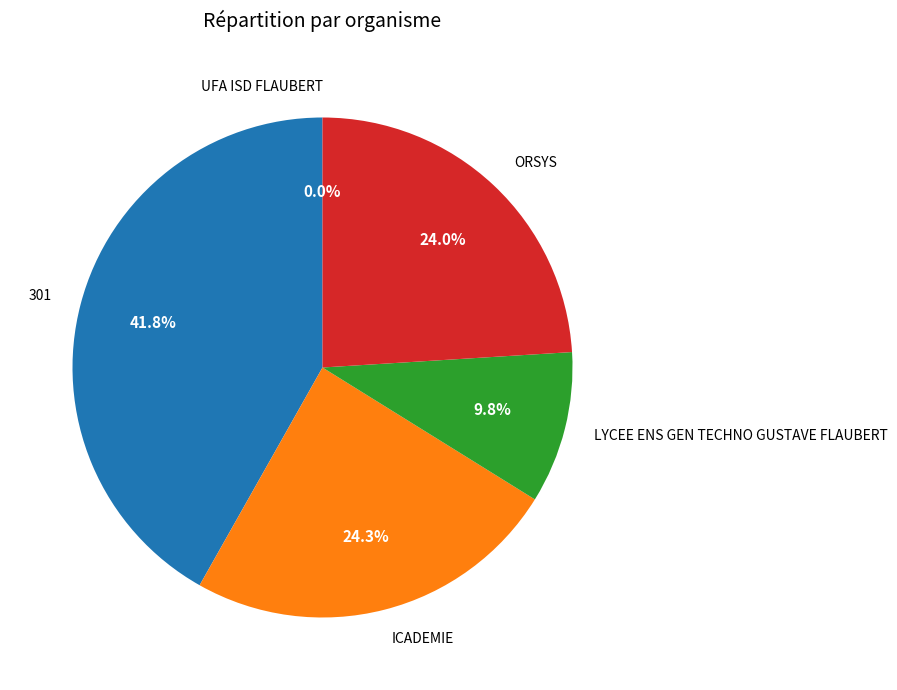

Is there a majority slice in this chart?

No